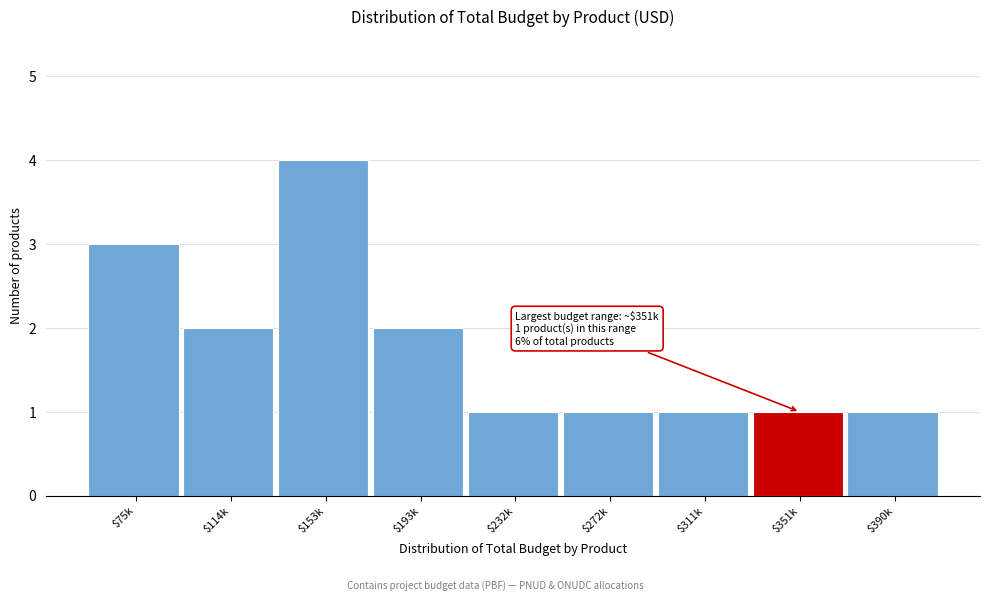

Reading left to right, transcribe all the data shown in this chart.

3	2	4	2	1	1	1	1	1